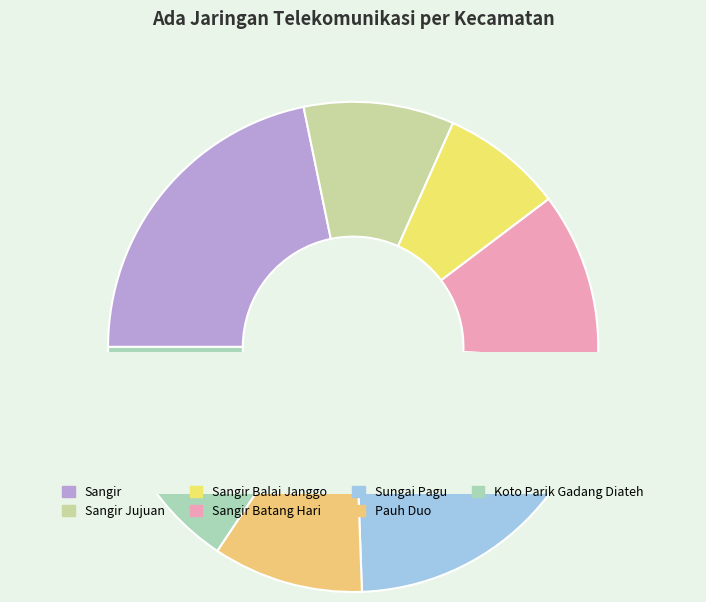

What is the change in value from Sungai Pagu to Pauh Duo?

-36